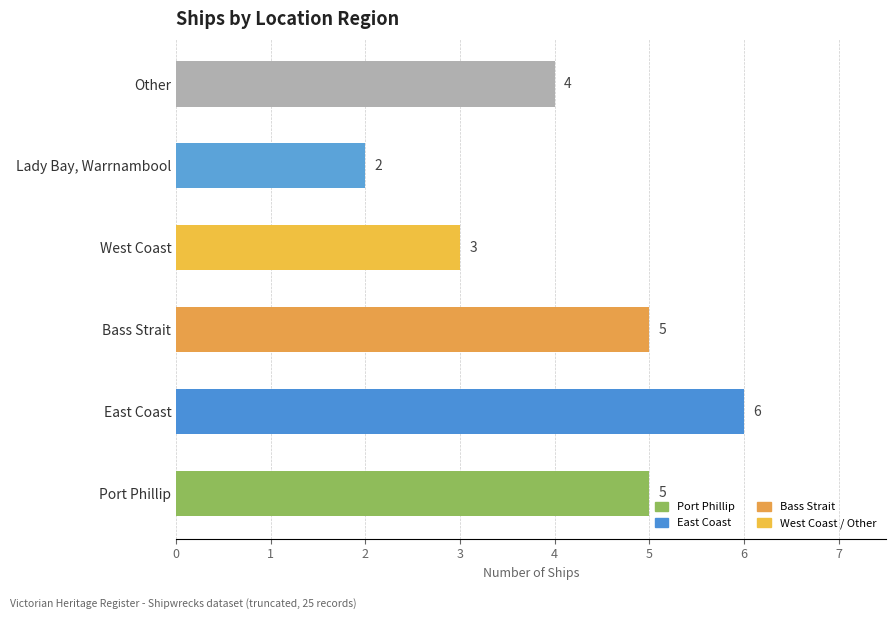

What is the minimum value shown in the chart?

2